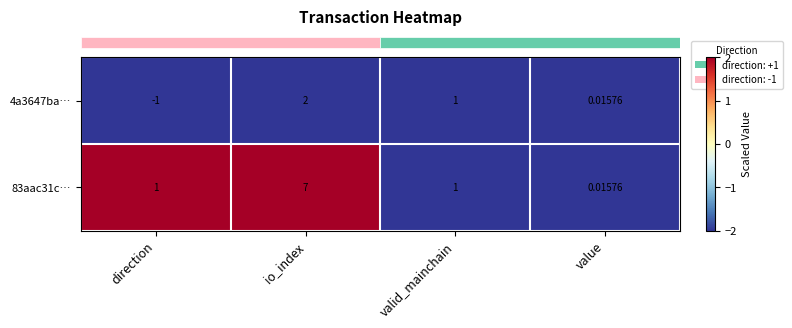

Rank the categories by 4a3647ba… value from highest to lowest.

io_index, valid_mainchain, value, direction